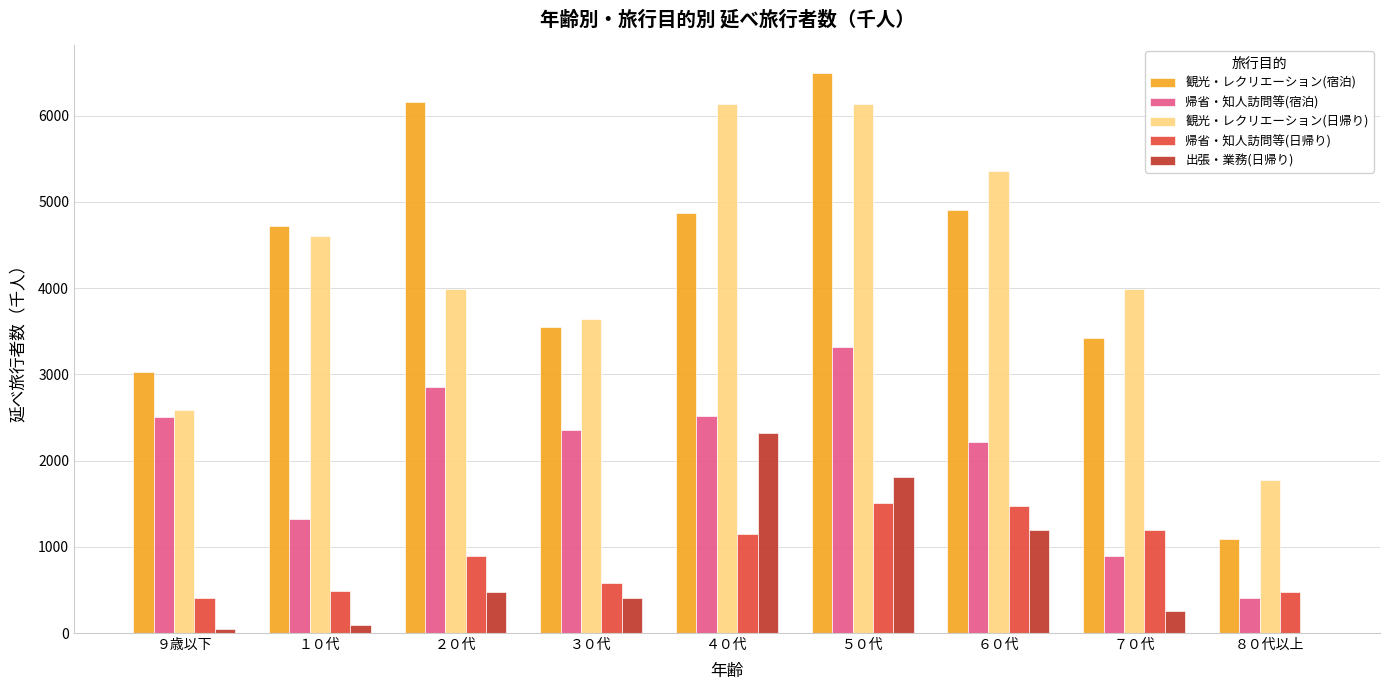

At which category is the sum across all series the highest?

５０代